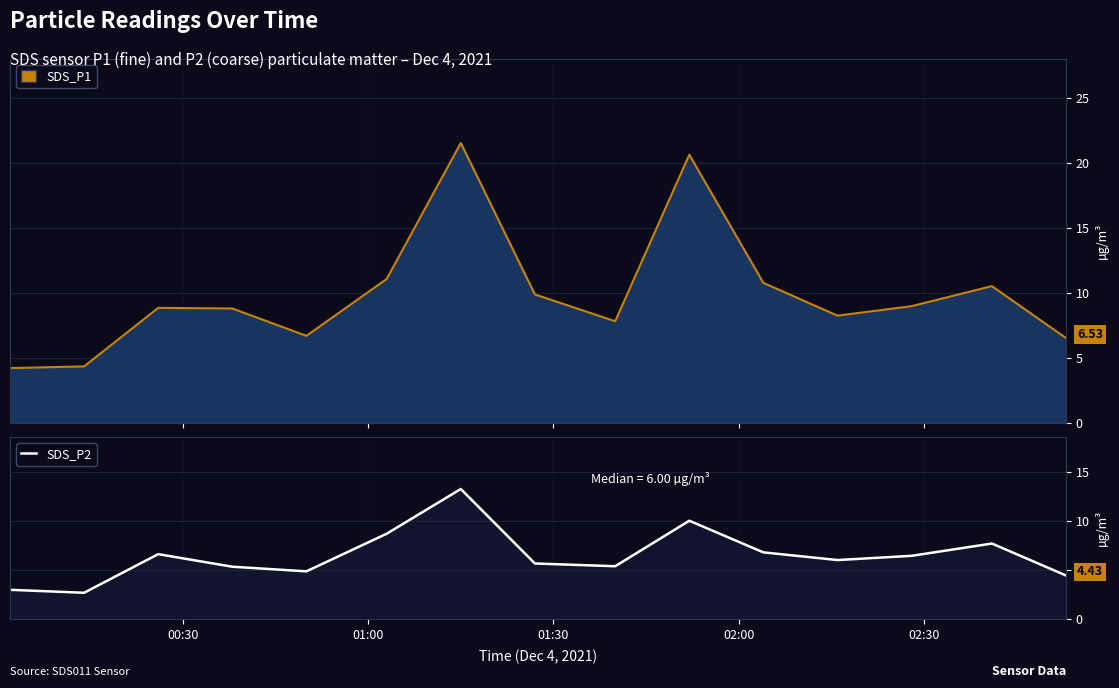

What is the label of the 4th point from the left?

02:00